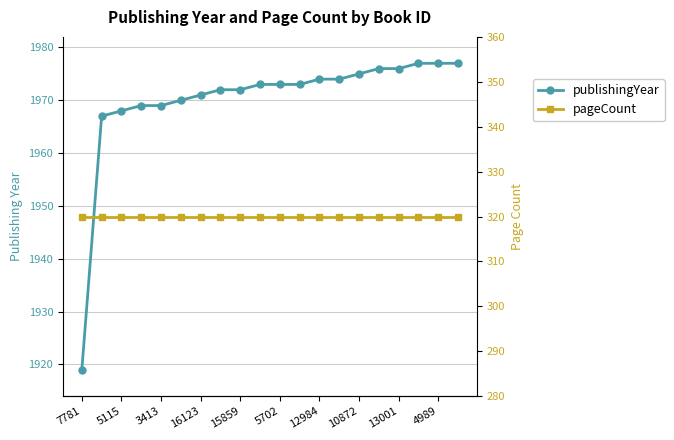

What is the sum of the pageCount values at 7781 and 10872?

640